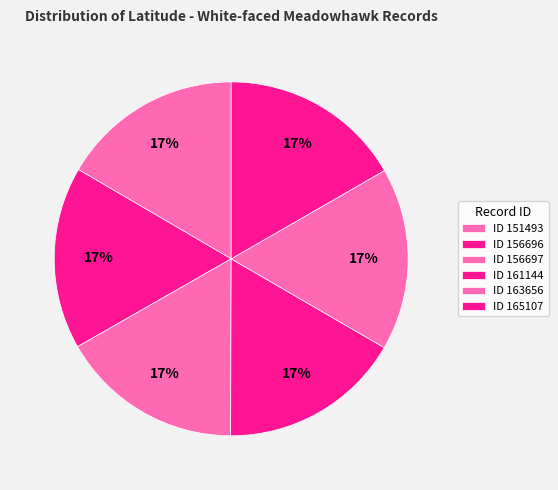

Rank the categories by value from lowest to highest.

151493, 156696, 156697, 161144, 163656, 165107